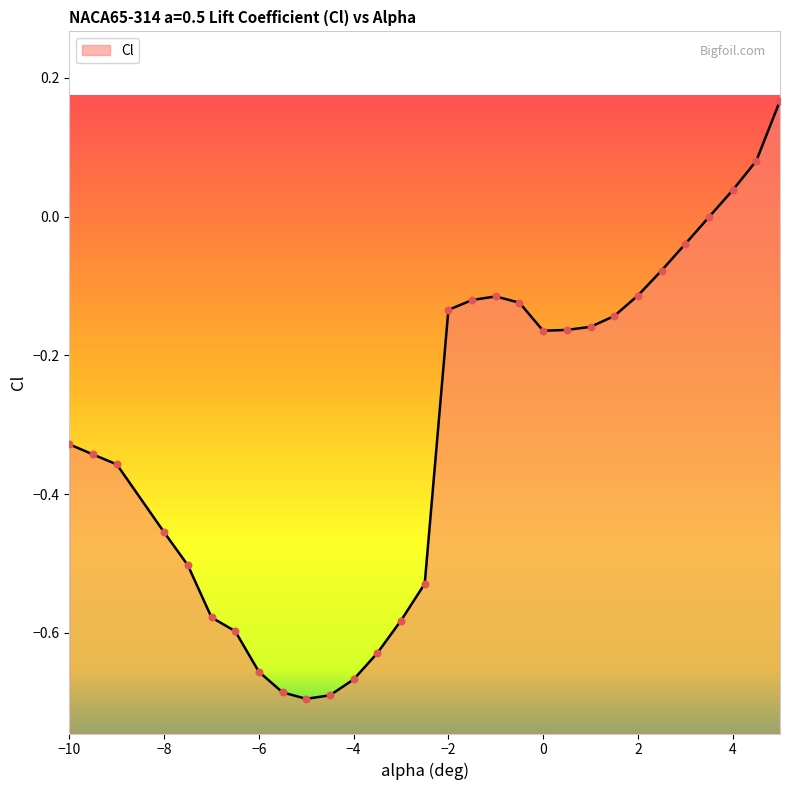

What is the change in value from -7.5 to -4?

-0.2